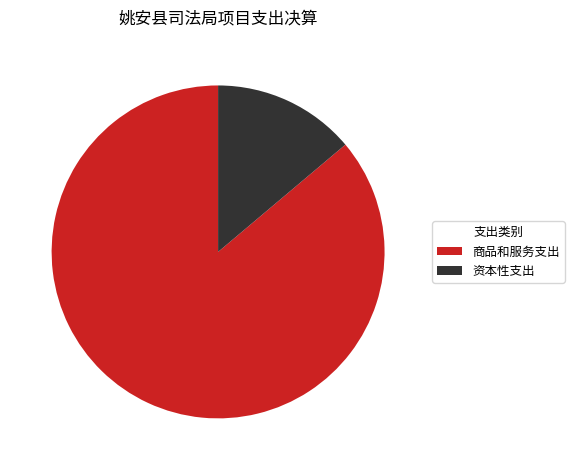

Do 商品和服务支出 and 资本性支出 together represent more than half of the pie?

Yes